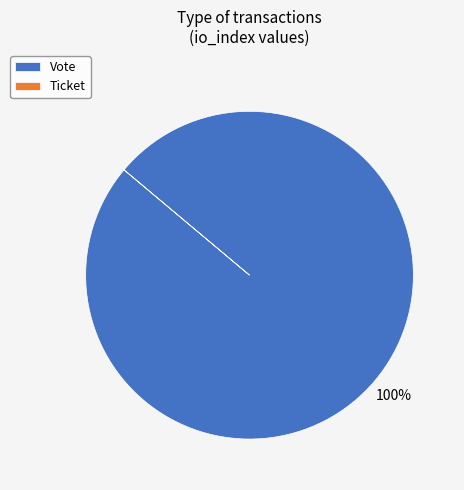

Which slice is the largest?

Vote